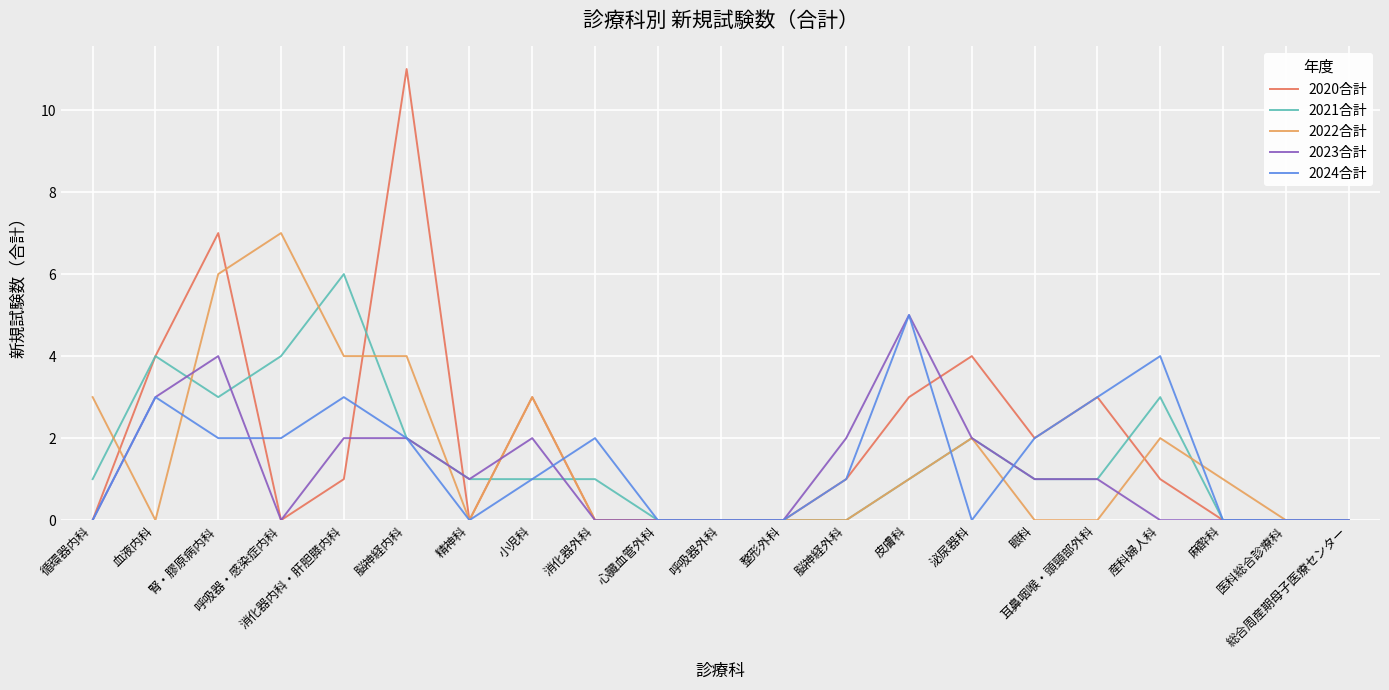

True or false: 2021合計 has a value of 4 at 血液内科.

True